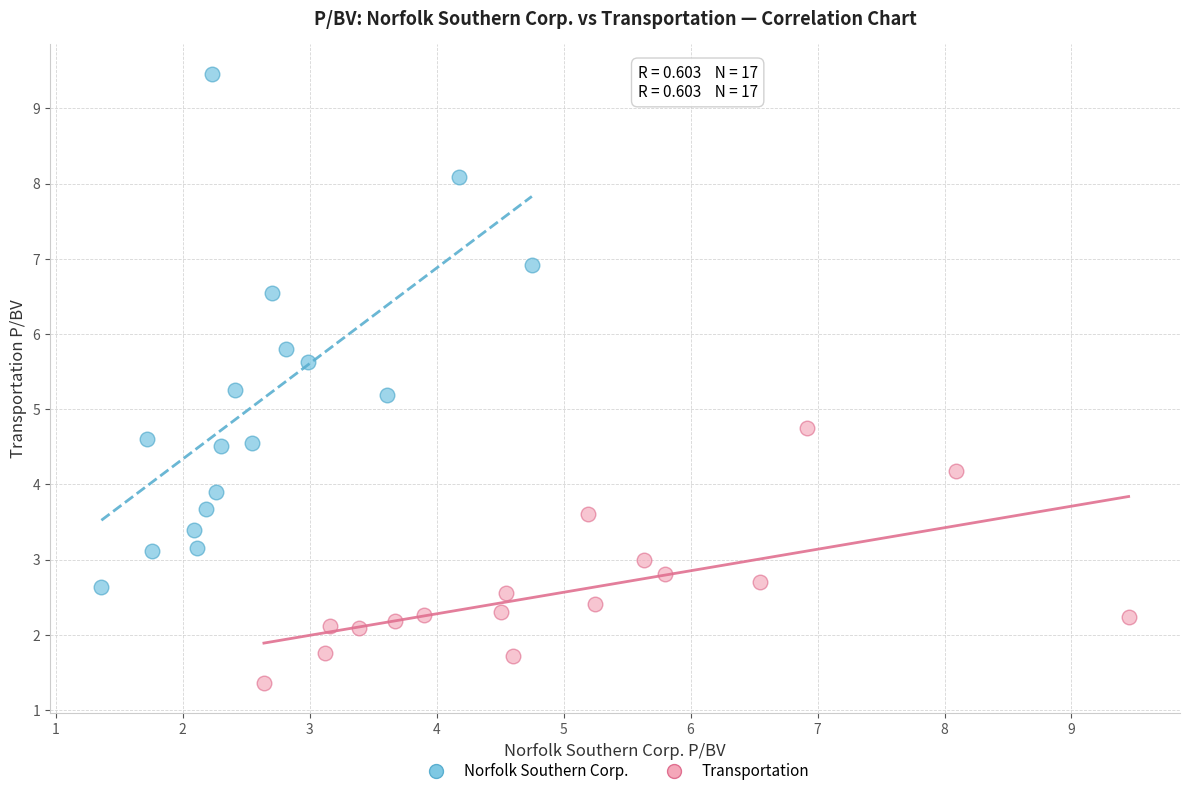

Which series reaches the maximum Y coordinate?

Norfolk Southern Corp.